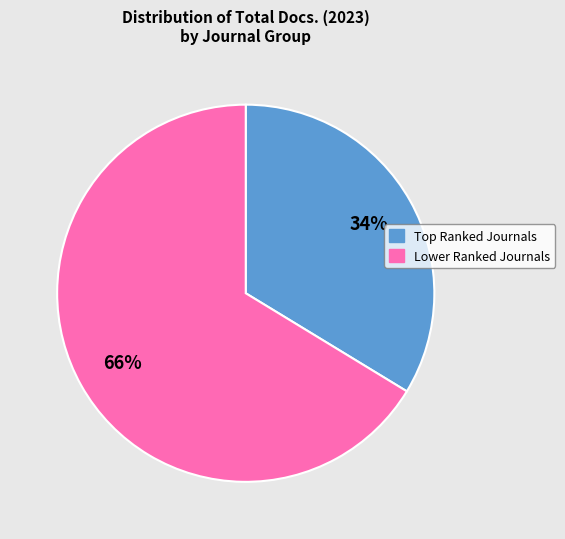

Is there any slice that represents more than half of the pie?

Yes